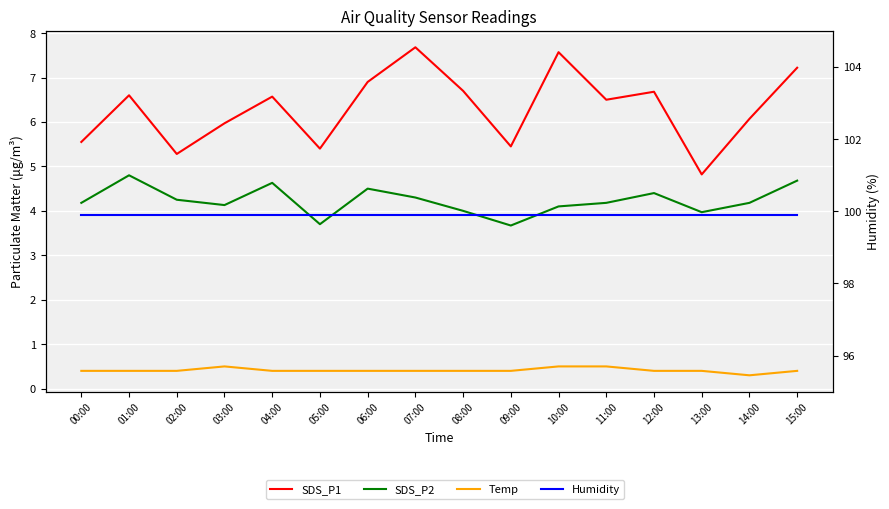

The value of SDS_P1 at 07:00 is 12.8. True or false?

False